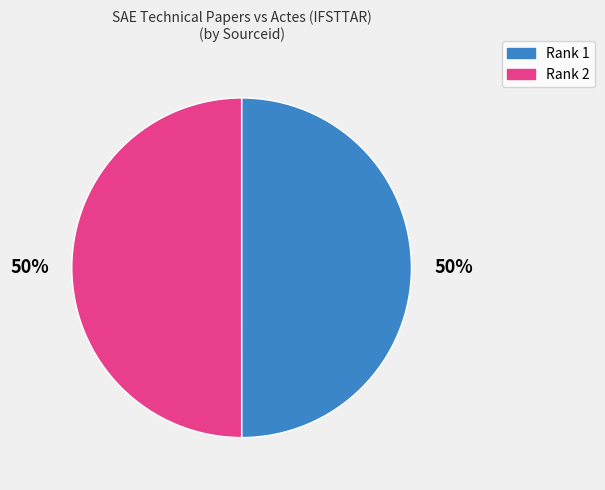

Approximately how many times larger is the value at Rank 1 compared to Rank 2?

1.0